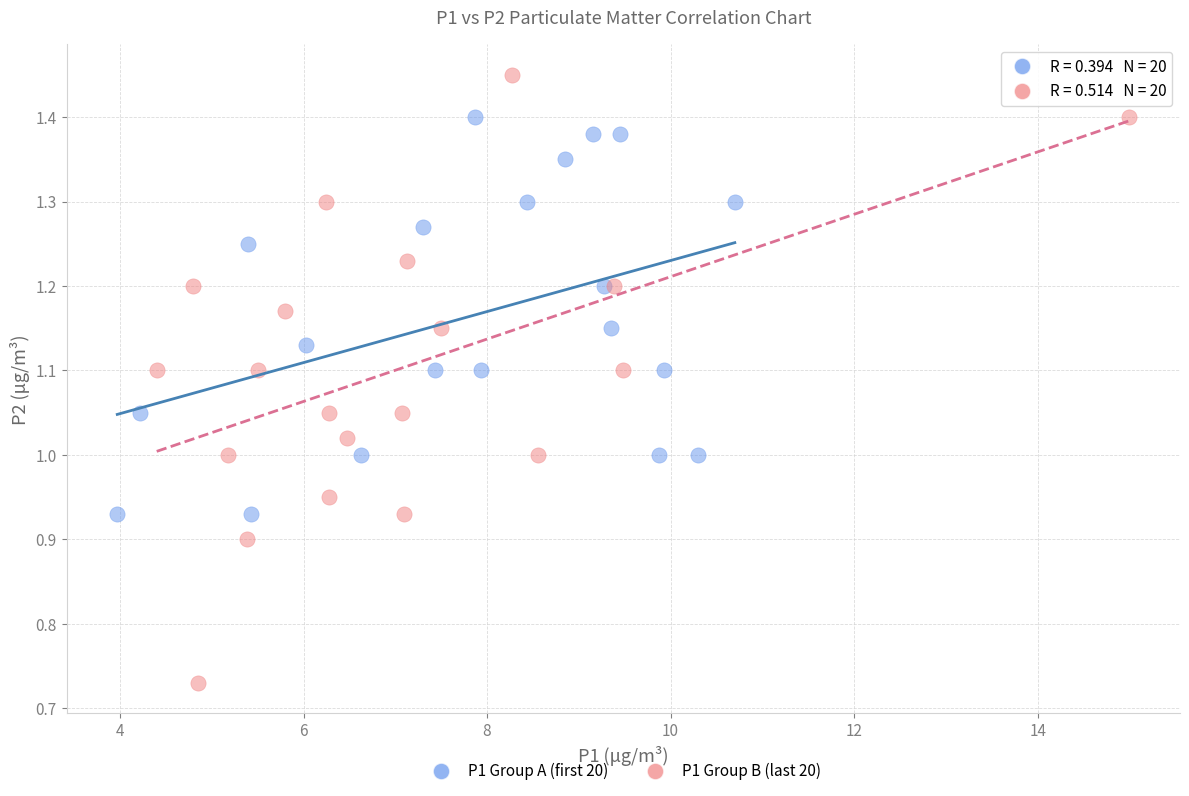

Which series contains the highest Y value?

P1 Group B (last 20)